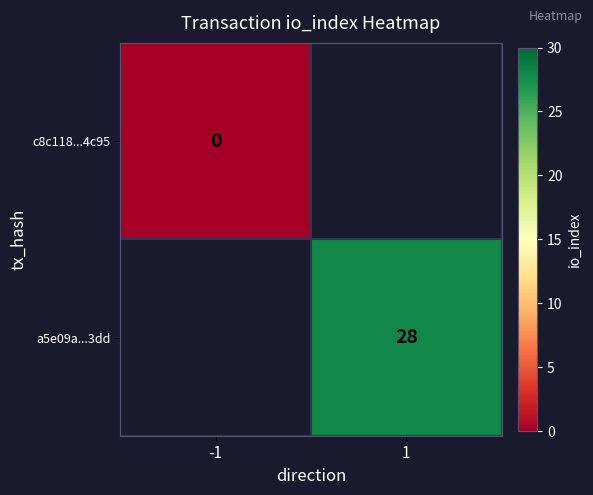

Count the number of categories in the chart.

2